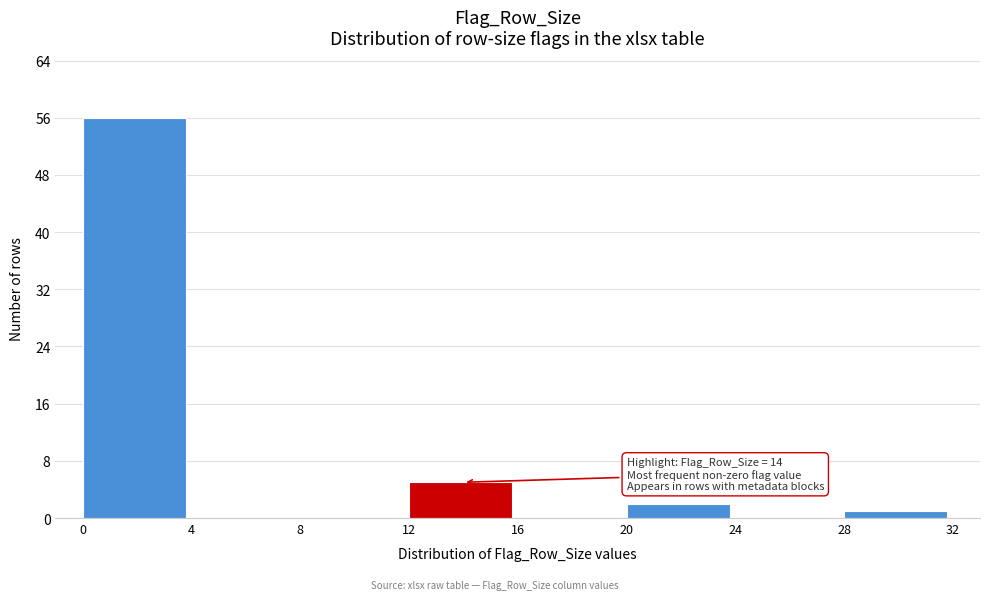

Which range on the x-axis has the tallest bar?

0 to 4